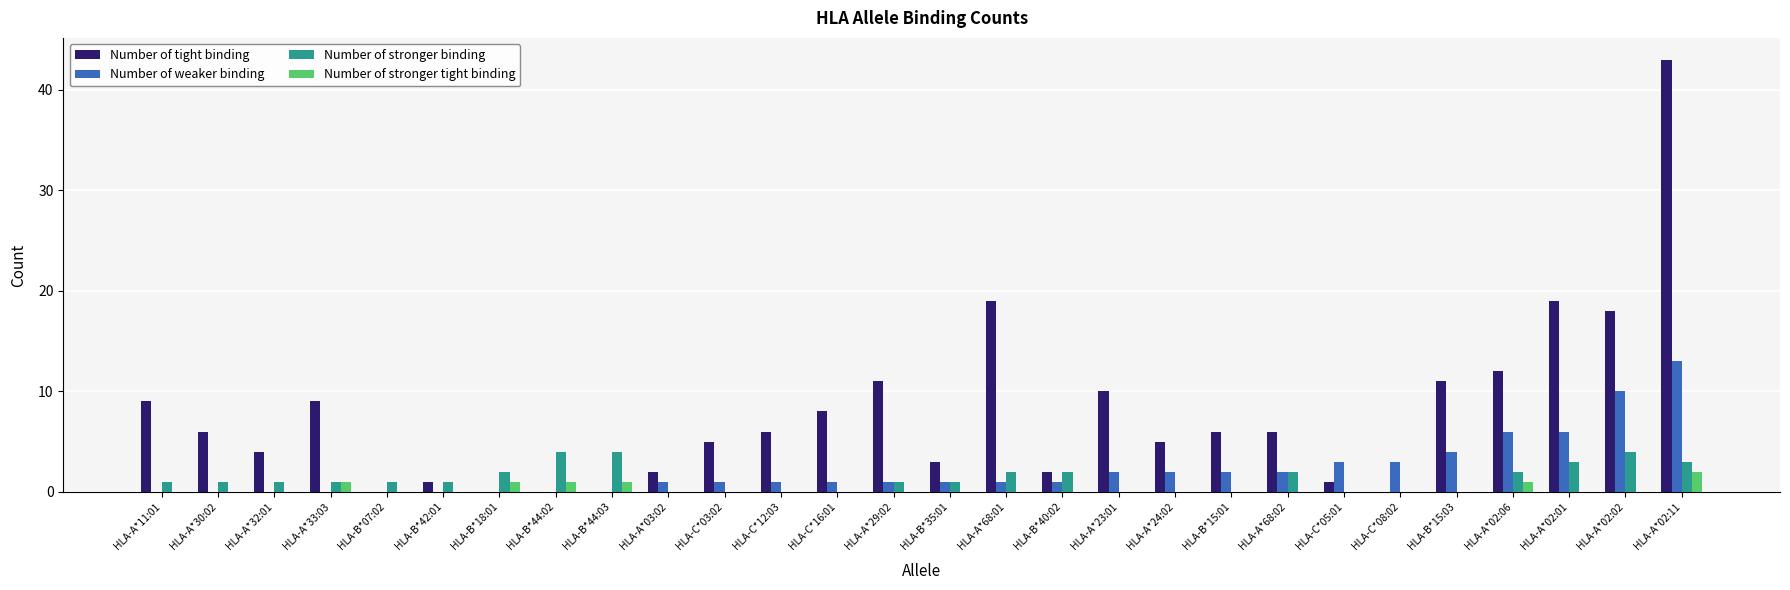

Is it true that Number of weaker binding equals 2 at HLA-A*68:02?

True